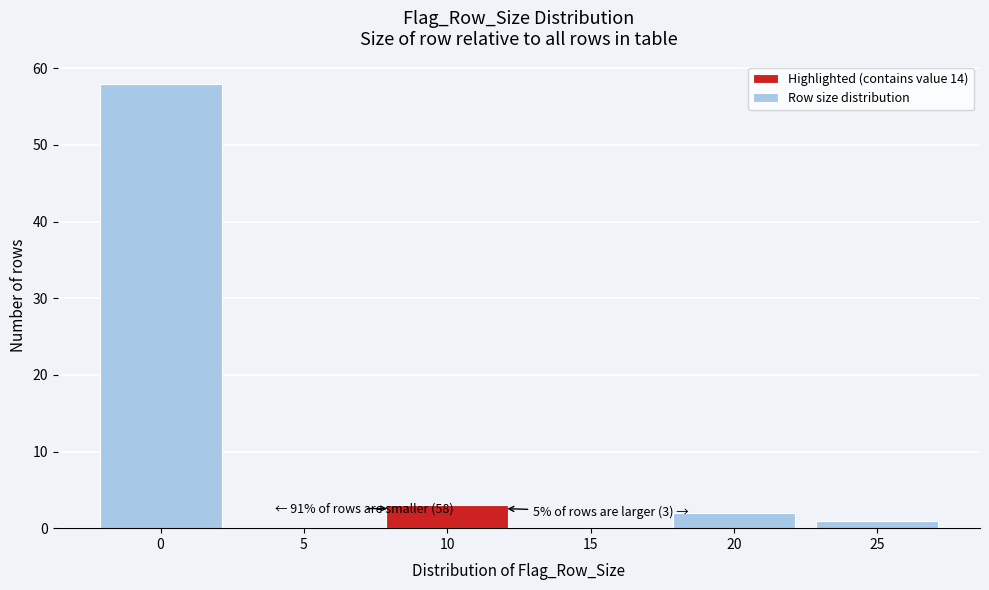

Reading right to left, transcribe all the data shown in this chart.

25=1	20=2	15=0	10=3	5=0	0=58